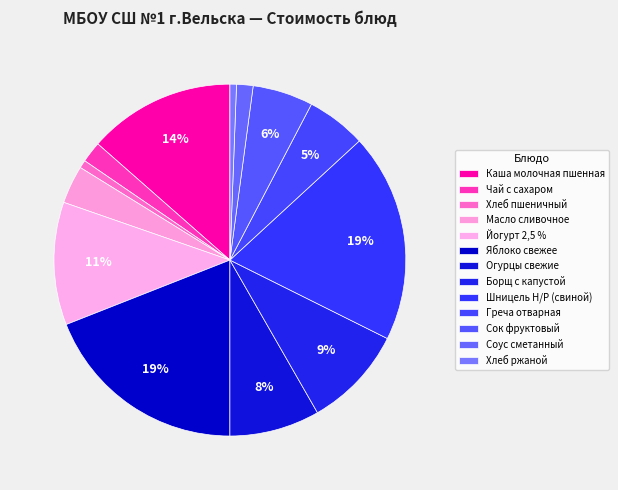

How many segments does this pie chart have?

13